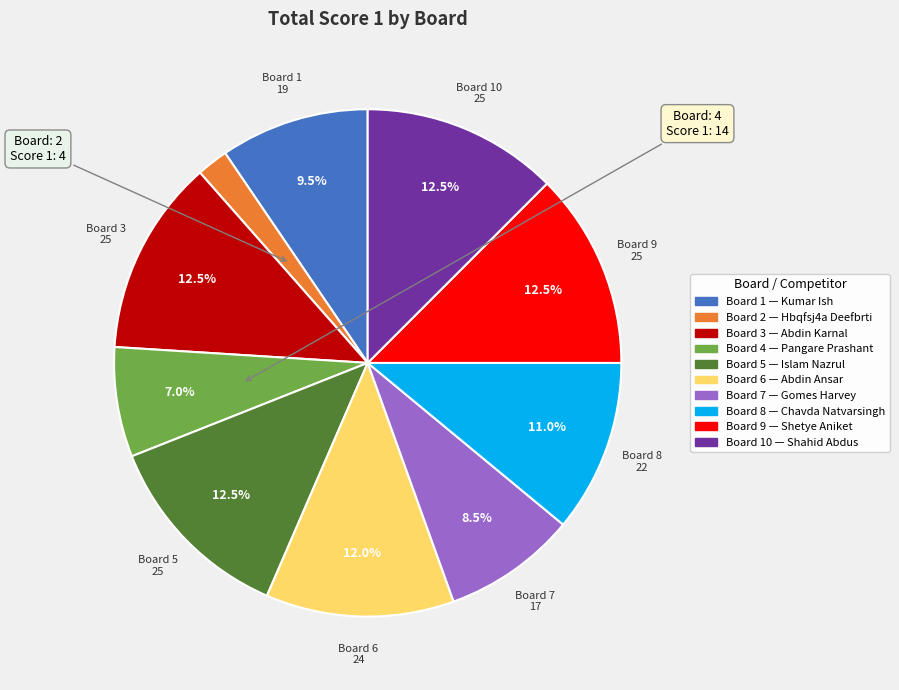

Is there a majority slice in this chart?

No